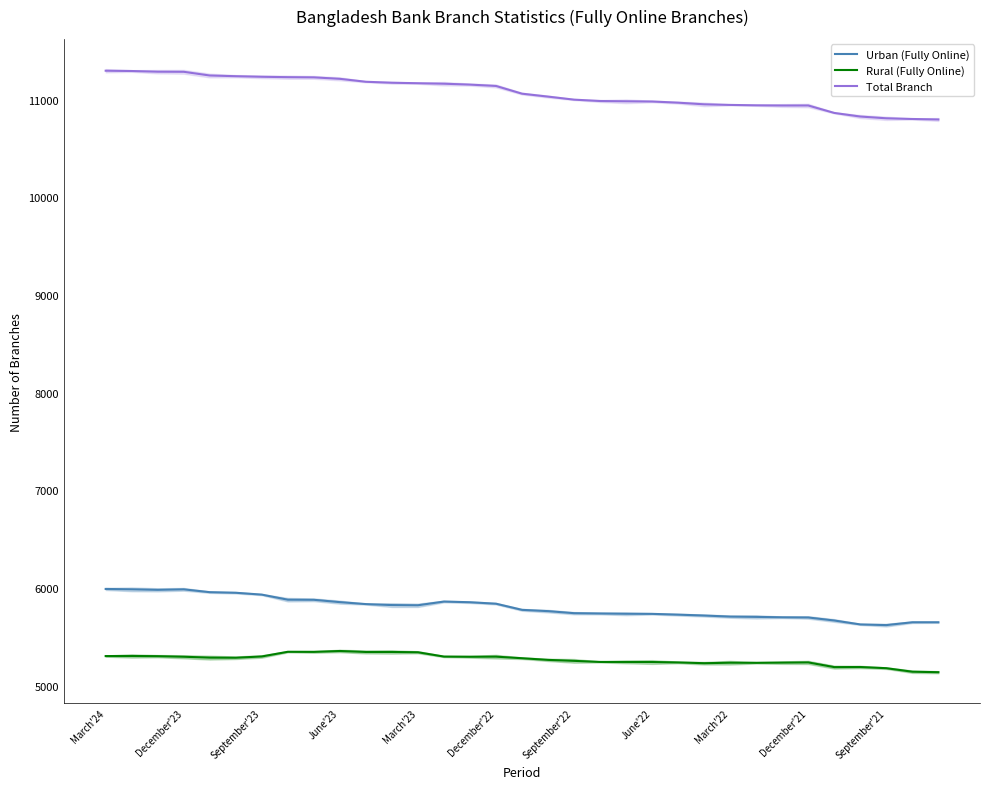

What is the difference between the second highest and second lowest values in the Rural (Fully Online) series?

204